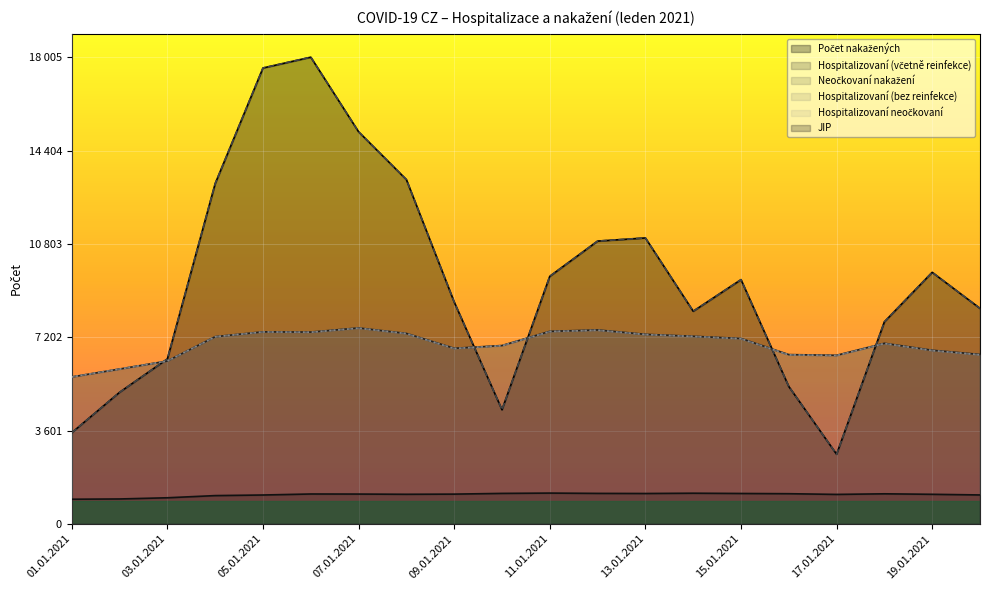

The Počet nakažených series shows 13282 at 08.01.2021. True or false?

True